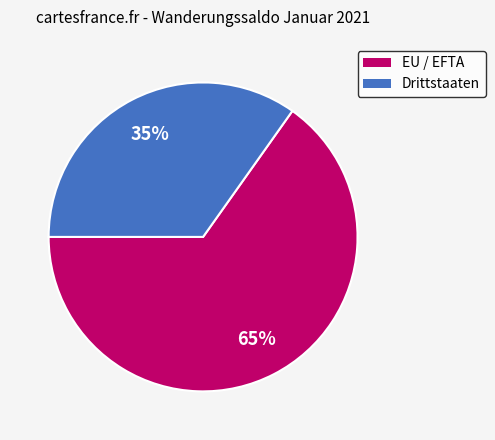

What is the smallest slice in the pie chart?

Drittstaaten